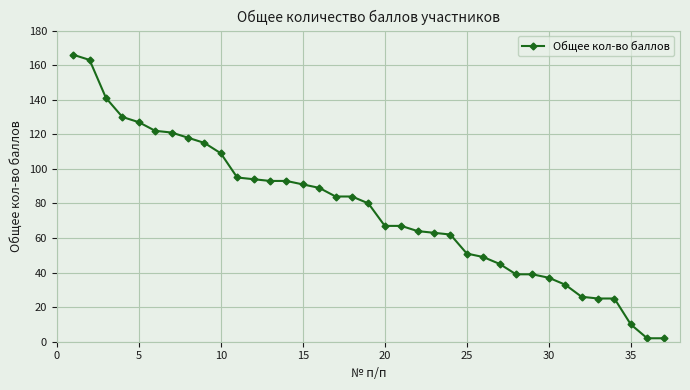

Count the number of categories in the chart.

37